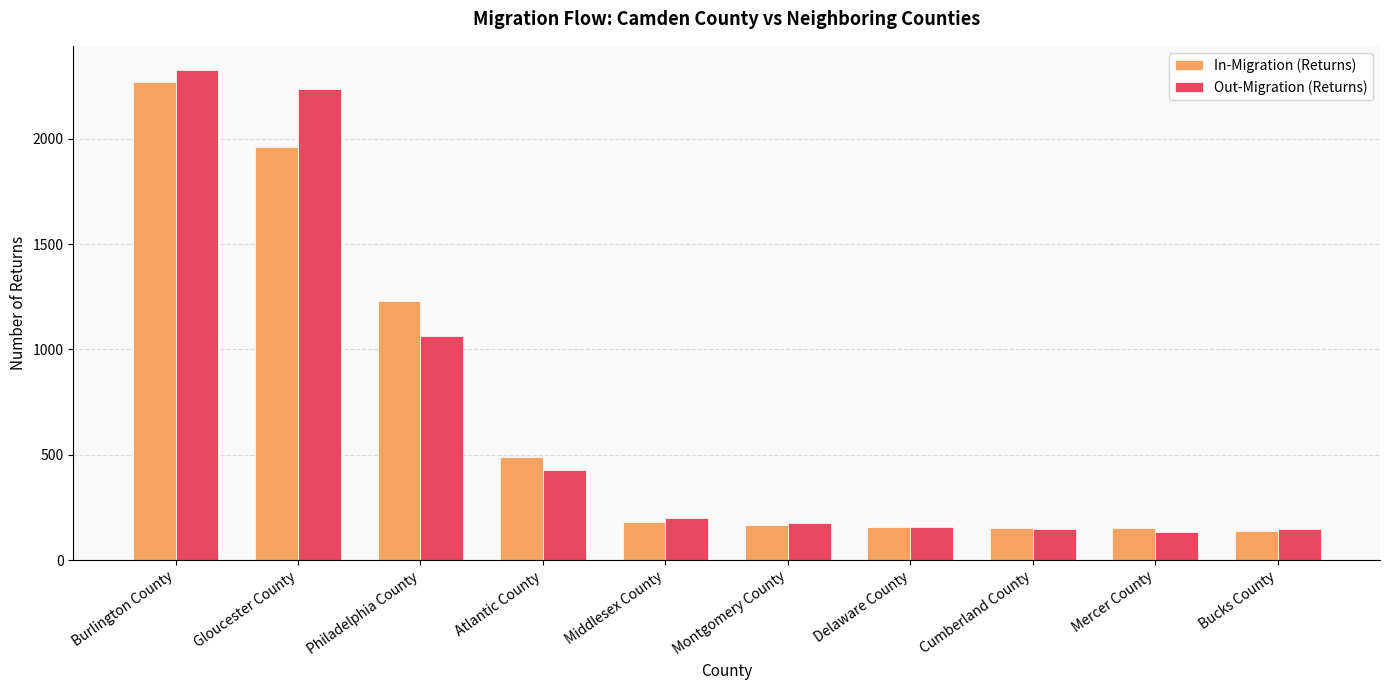

What is the maximum value for In-Migration (Returns)?

2270